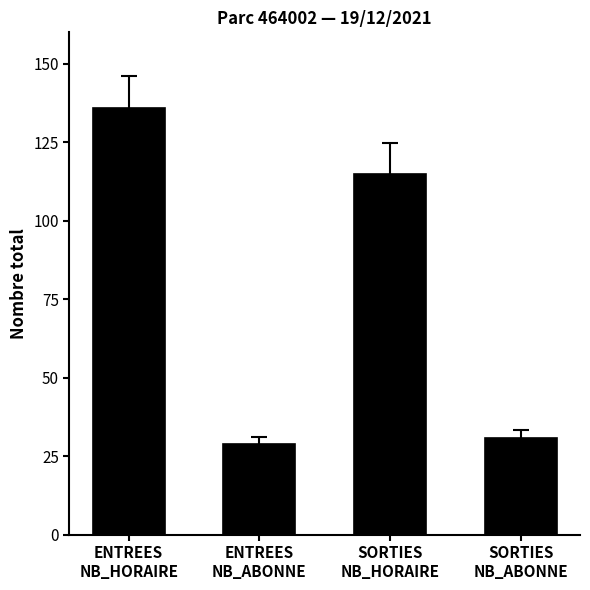

What is the label of the 3rd bar from the right?

ENTREES
NB_ABONNE